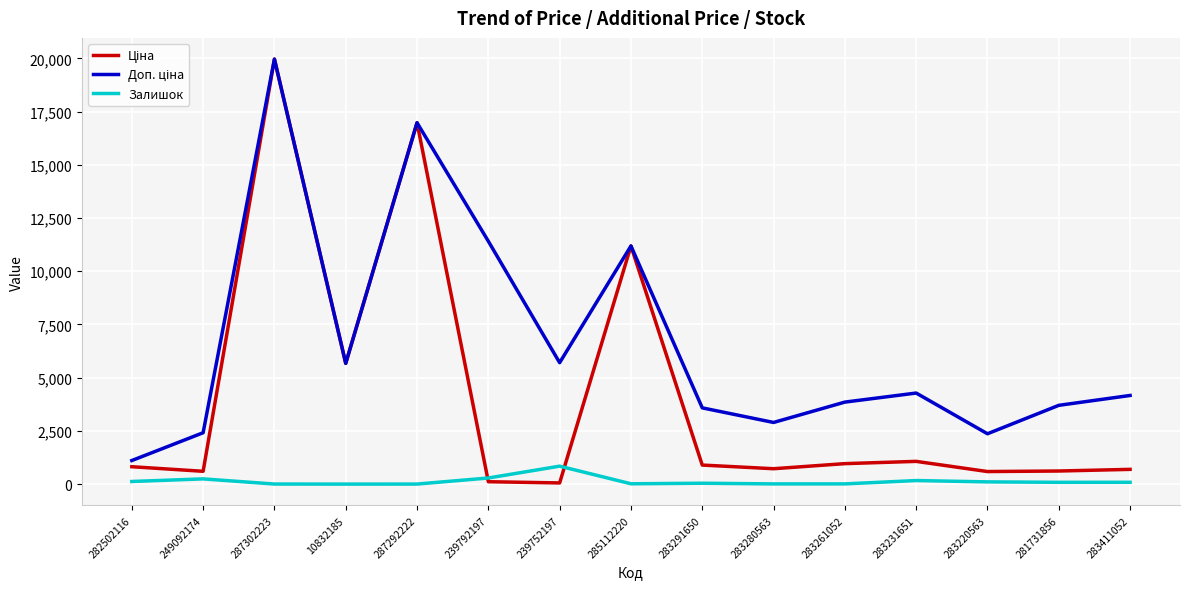

At which category is the sum across all series the highest?

287302223